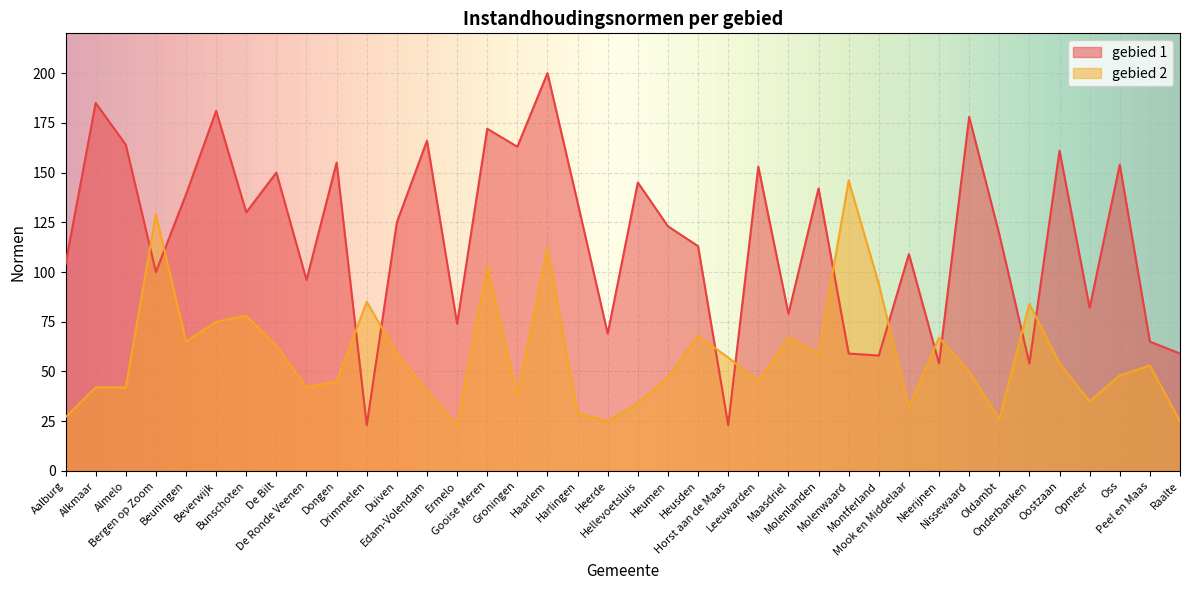

What is the label of the 9th point from the left?

De Ronde Veenen